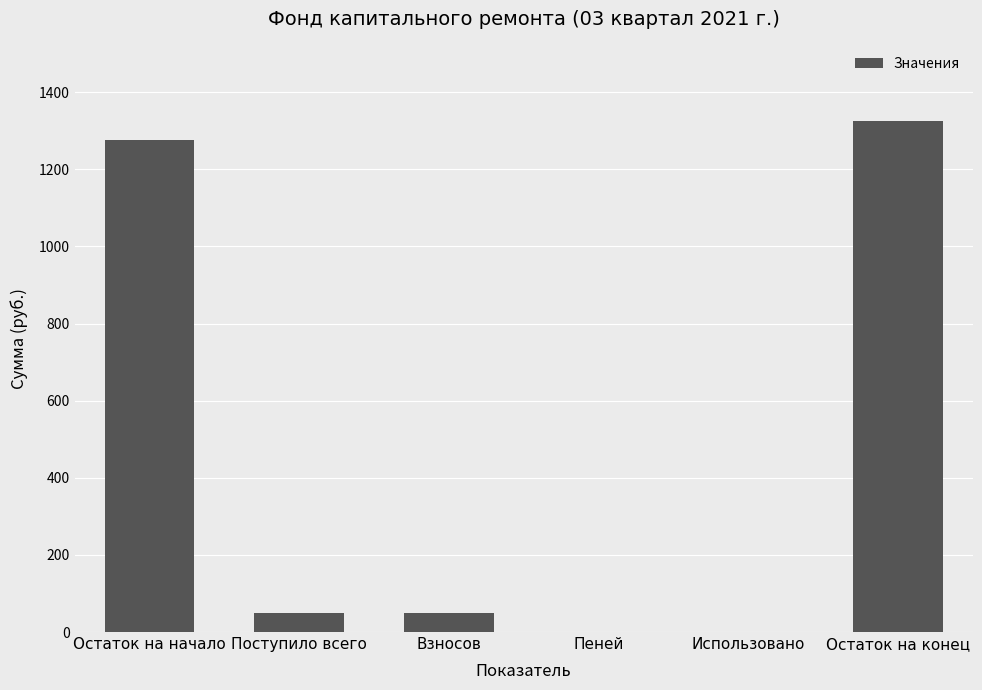

Between Поступило всего and Пеней, which is larger?

Поступило всего